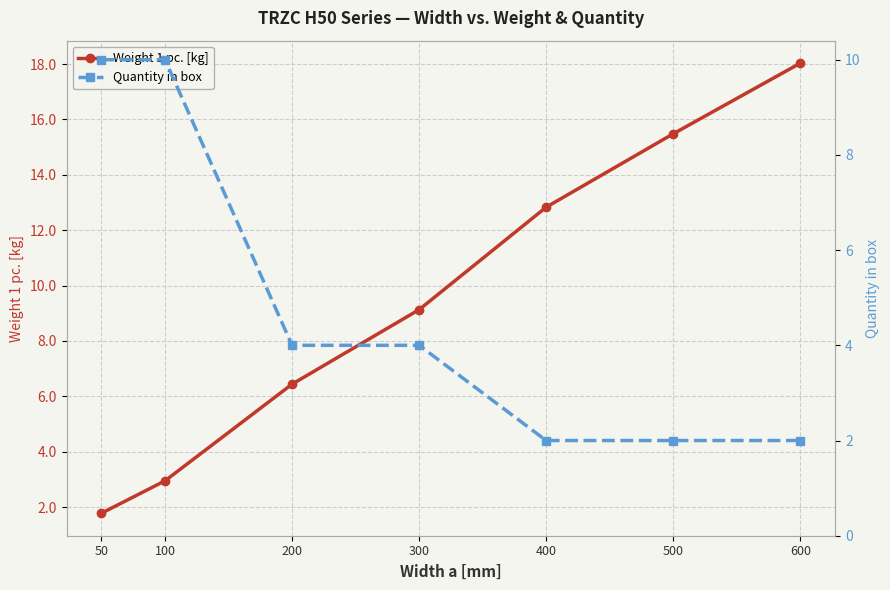

Rank the series at 100 from highest to lowest value.

Quantity in box, Weight 1 pc. [kg]